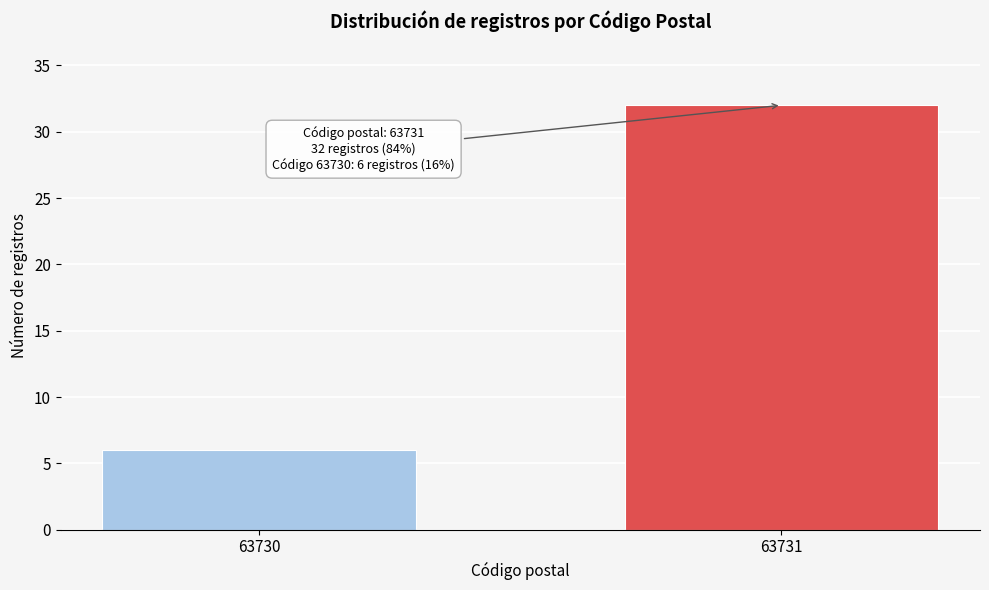

Reading left to right, list all the values displayed in this chart.

6	32